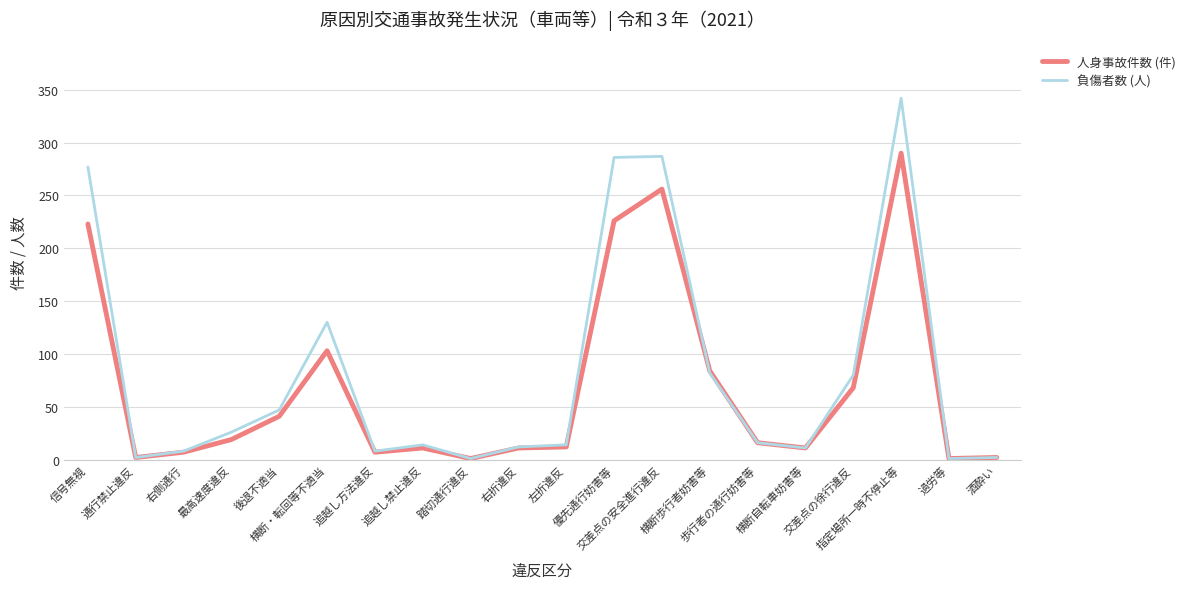

List the series in order of their peak value, highest first.

負傷者数 (人), 人身事故件数 (件)